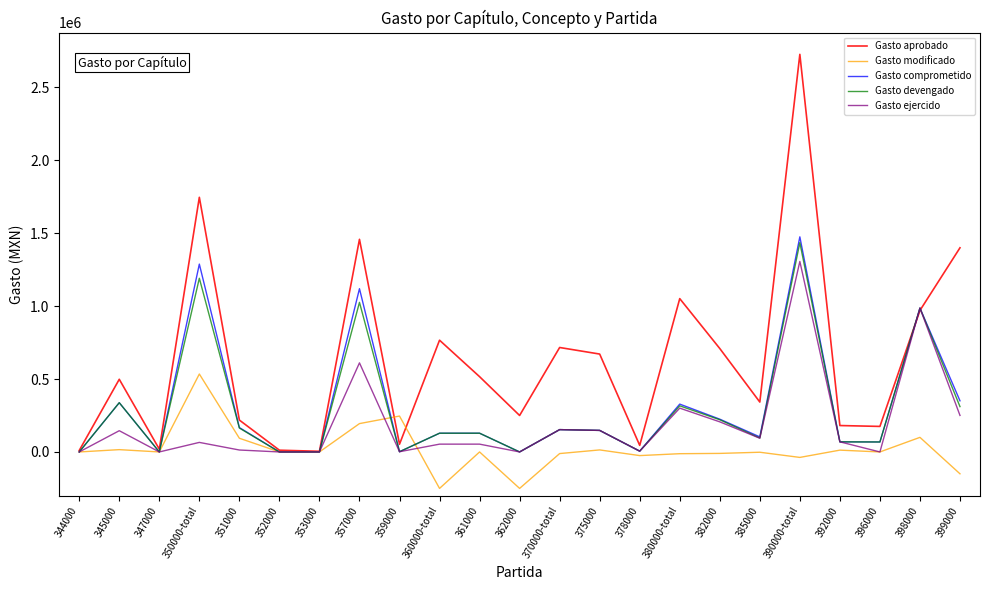

How many interior local valleys does the Gasto aprobado series have?

7